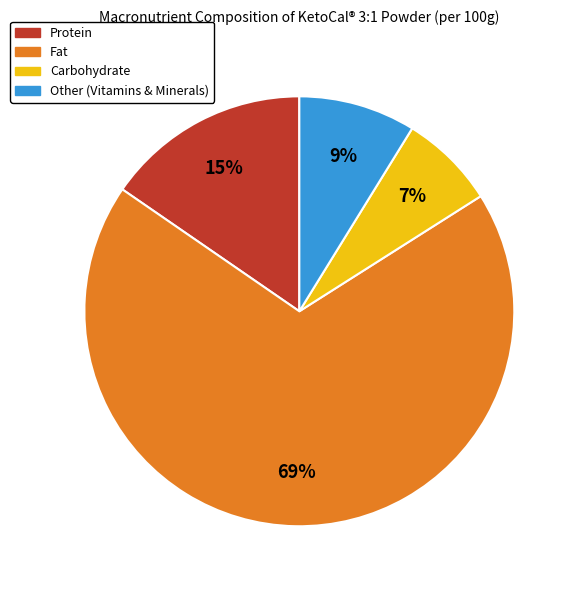

To the nearest percent, what is the average slice percentage?

25%